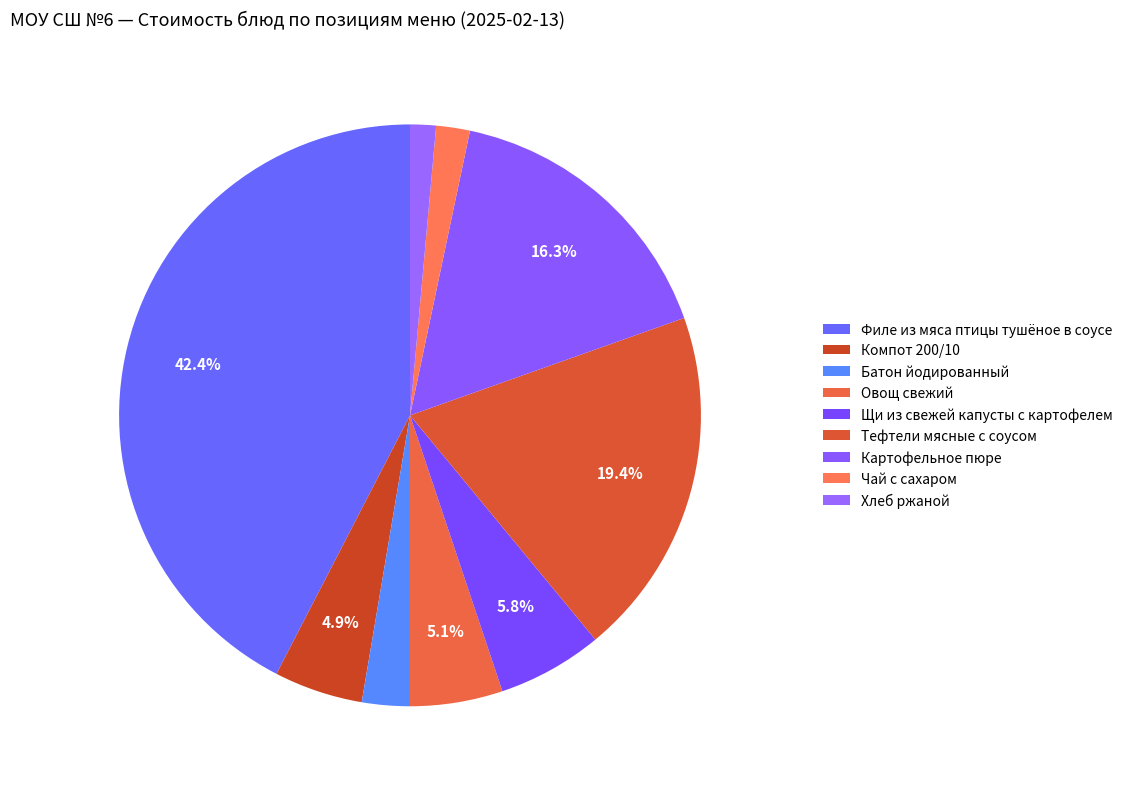

What percentage is the Картофельное пюре slice, to the nearest percent?

16%